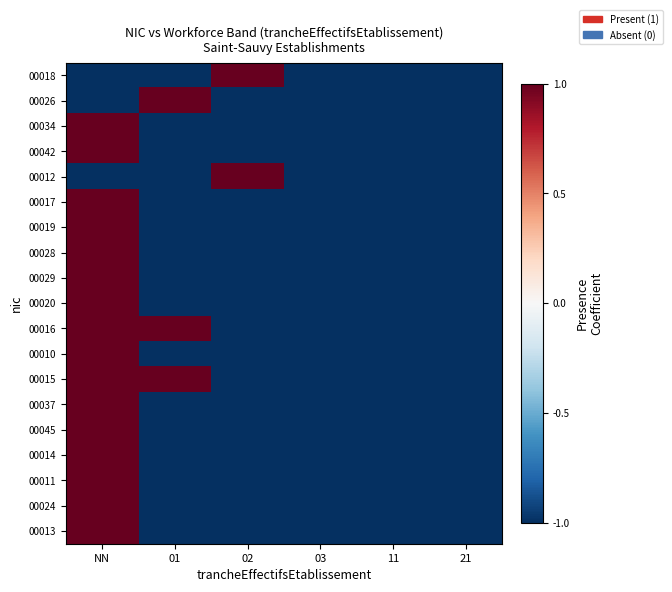

Rank the series at NN from lowest to highest value.

00018, 00026, 00012, 00034, 00042, 00017, 00019, 00028, 00029, 00020, 00016, 00010, 00015, 00037, 00045, 00014, 00011, 00024, 00013